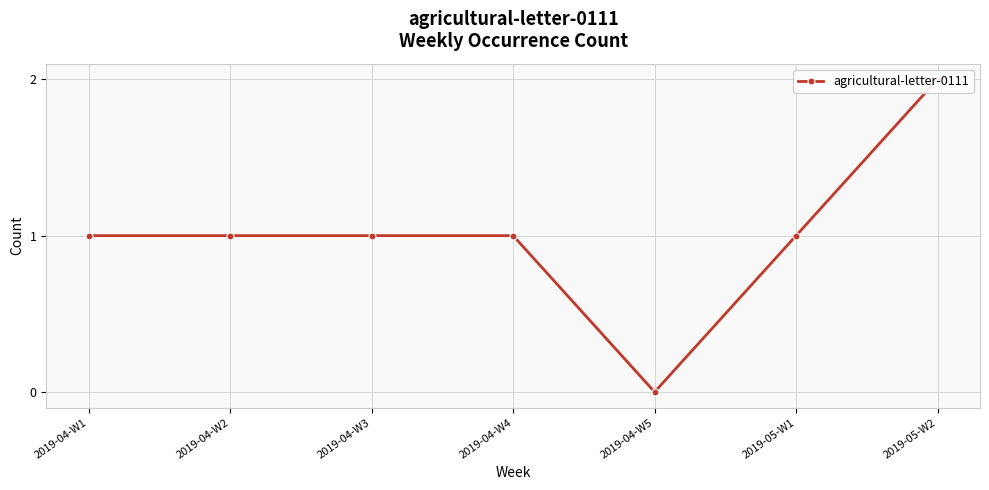

What is the value of the 2nd point from the left?

1